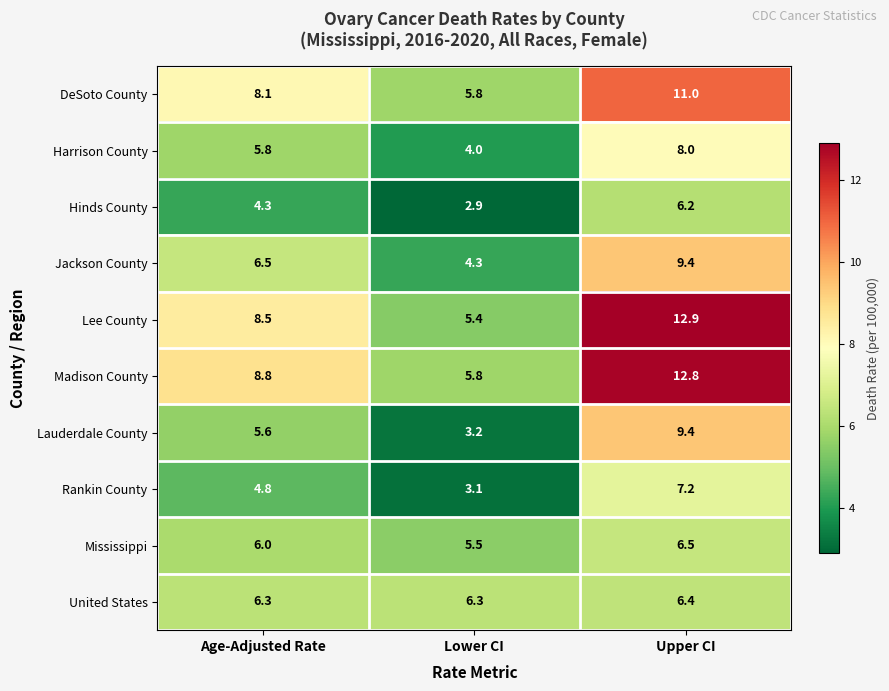

Which series has the widest spread of values?

Lee County